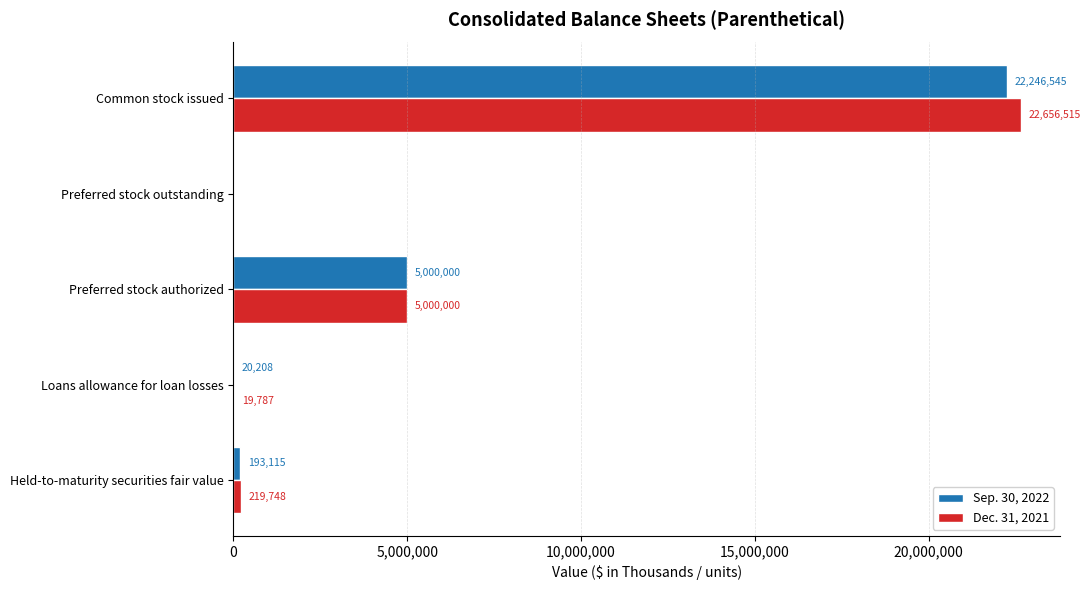

What is the sum of all Sep. 30, 2022 values?

27459868